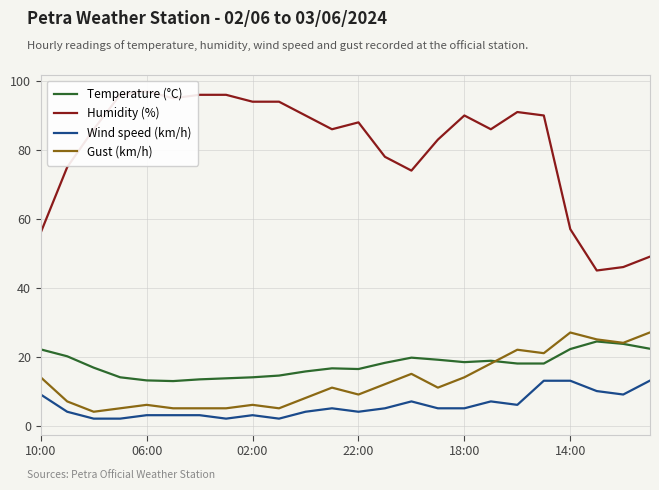

True or false: Temperature (°C) has more than 0 points higher than both neighbors.

True